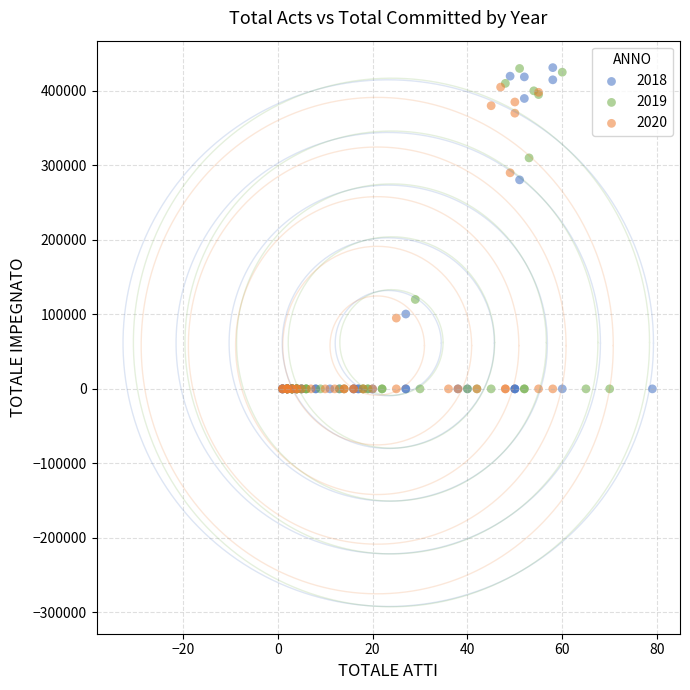

What are all the series names shown in the legend?

2018, 2019, 2020